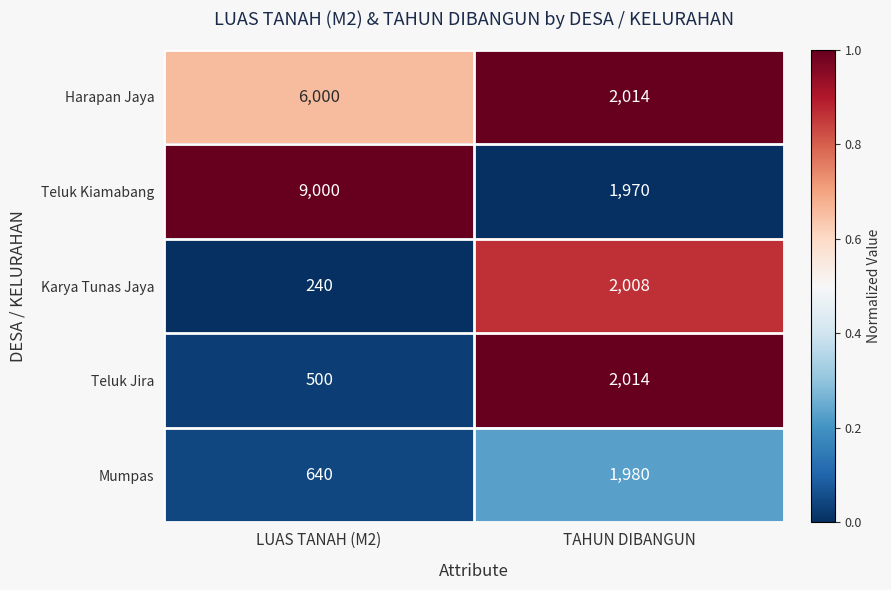

What is the spread (max minus min) of values at TAHUN DIBANGUN?

44